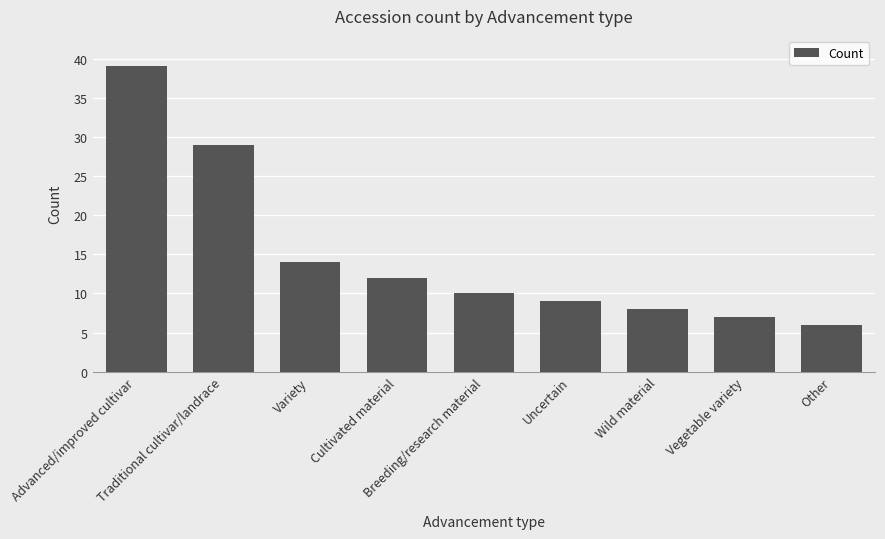

Which category has the lowest value across all series?

Other